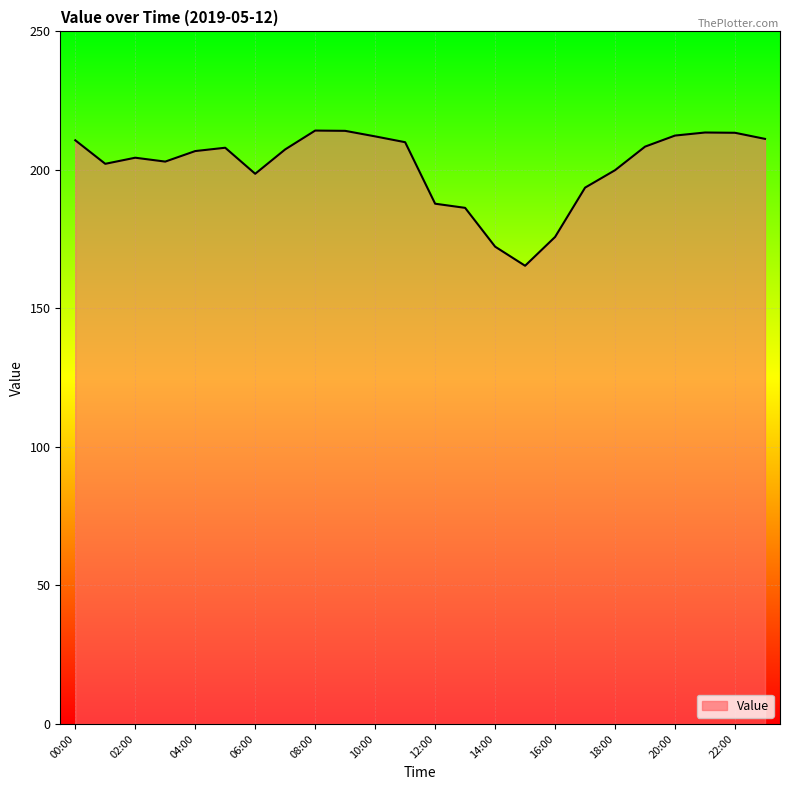

What is the smallest value displayed?

165.4